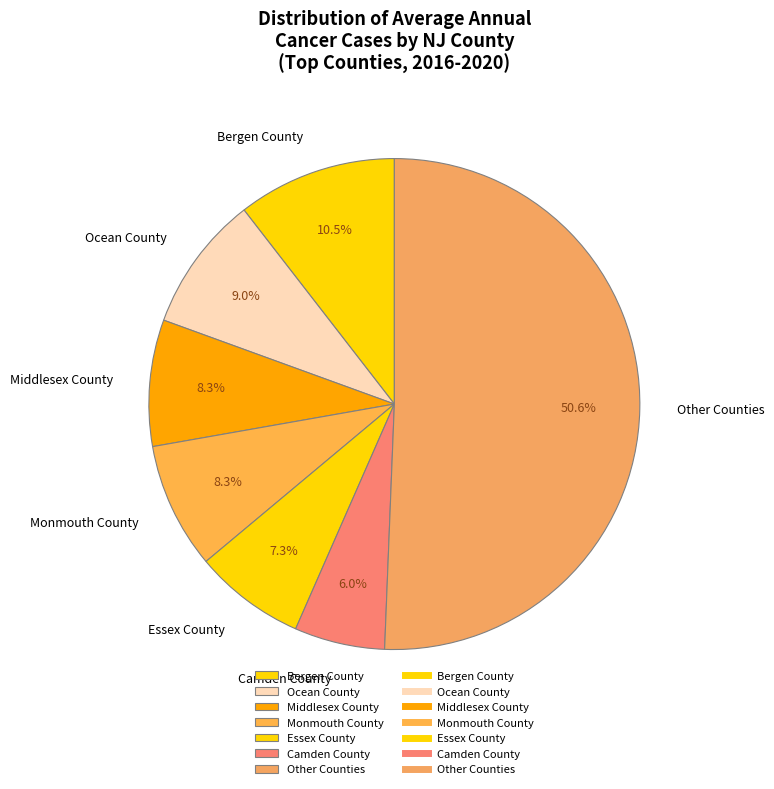

What is the largest slice in the pie chart?

Other Counties